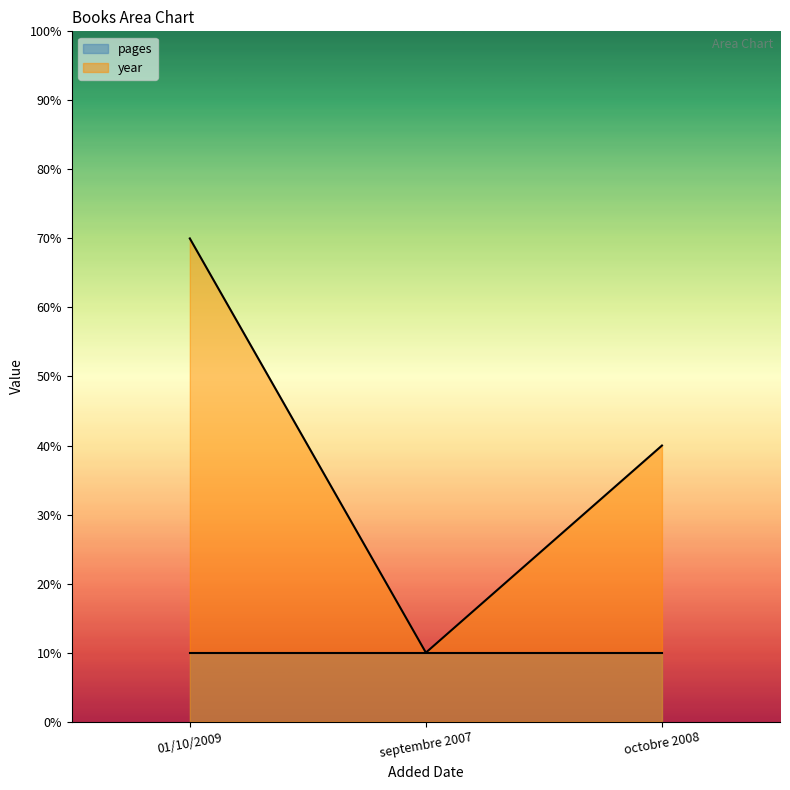

Between septembre 2007 and octobre 2008, which series saw the biggest shift?

year